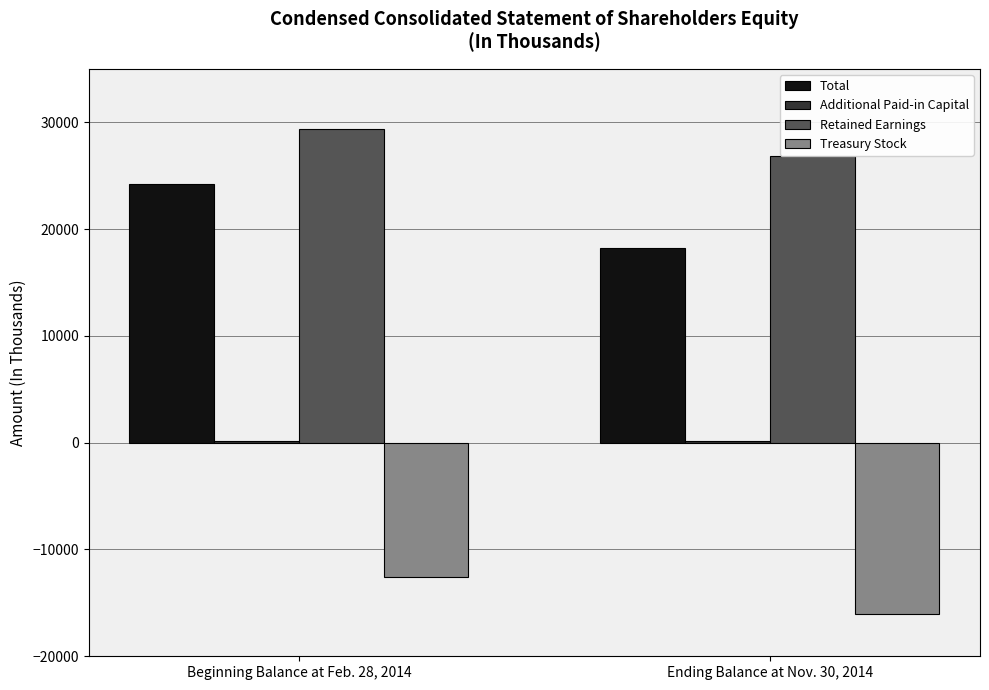

How many data points does each series have?

2